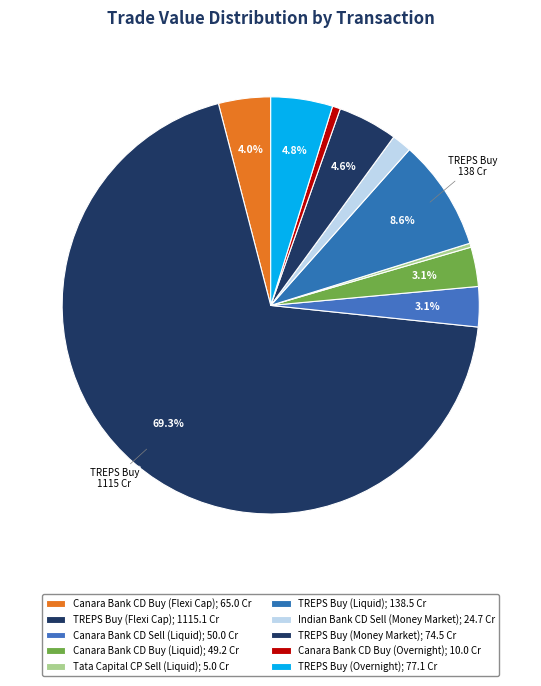

How many segments does this pie chart have?

10